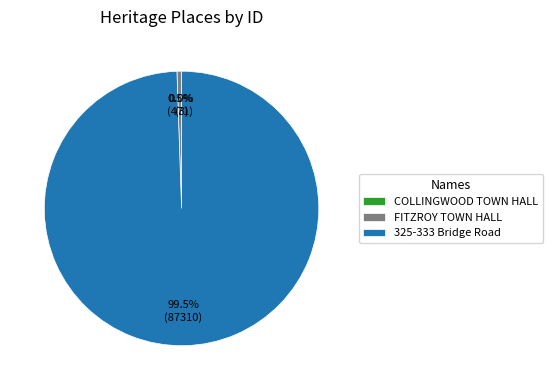

The 325-333 Bridge Road slice represents 86% of the pie. True or false?

False